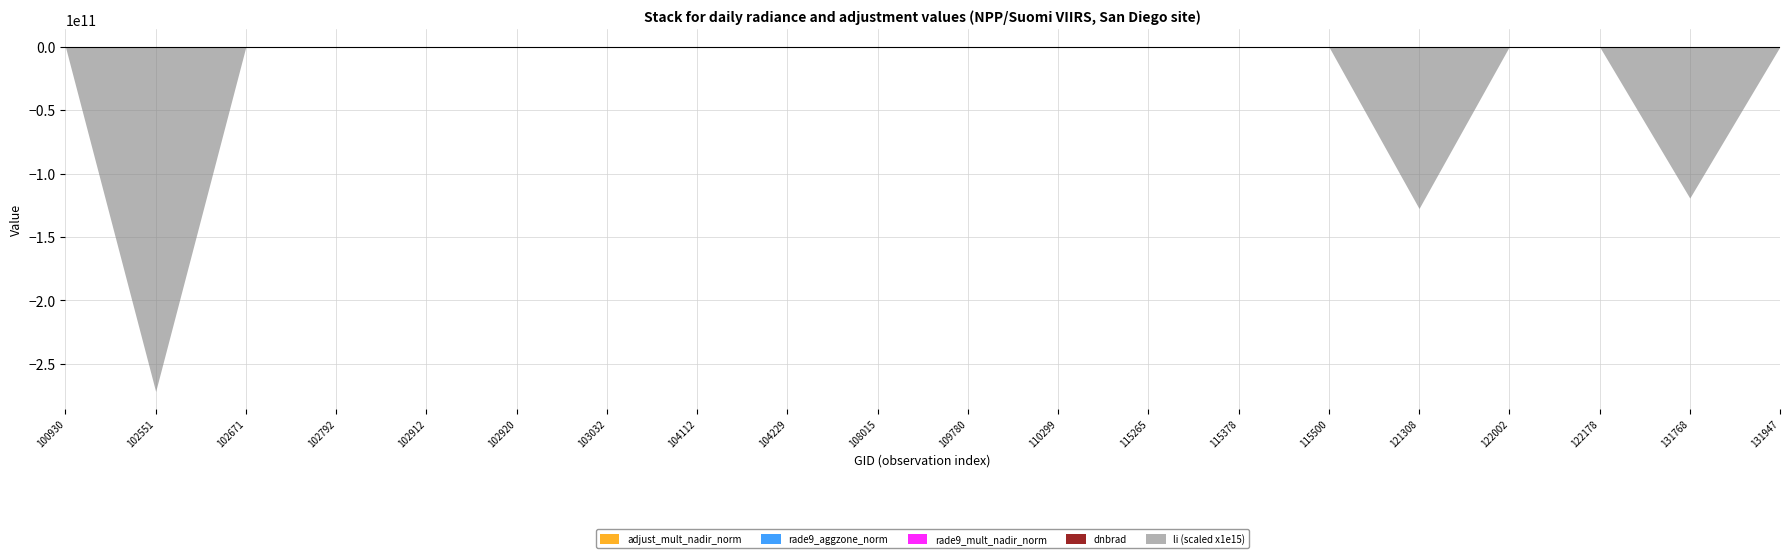

What are all the series names shown in the legend?

dnbrad, rade9_mult_nadir_norm, rade9_aggzone_norm, adjust_mult_nadir_norm, li